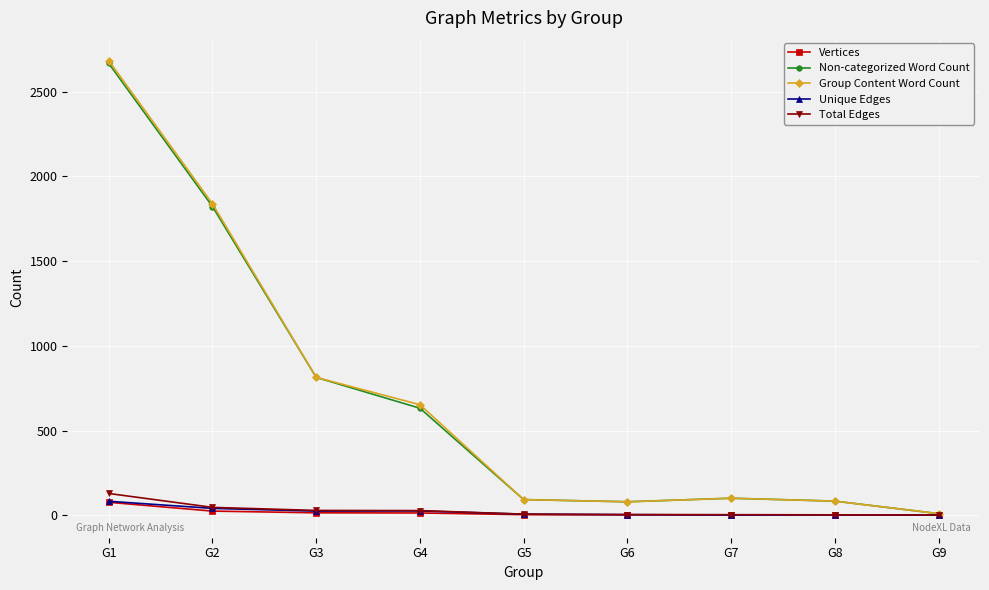

Which series has the largest range (max minus min)?

Group Content Word Count